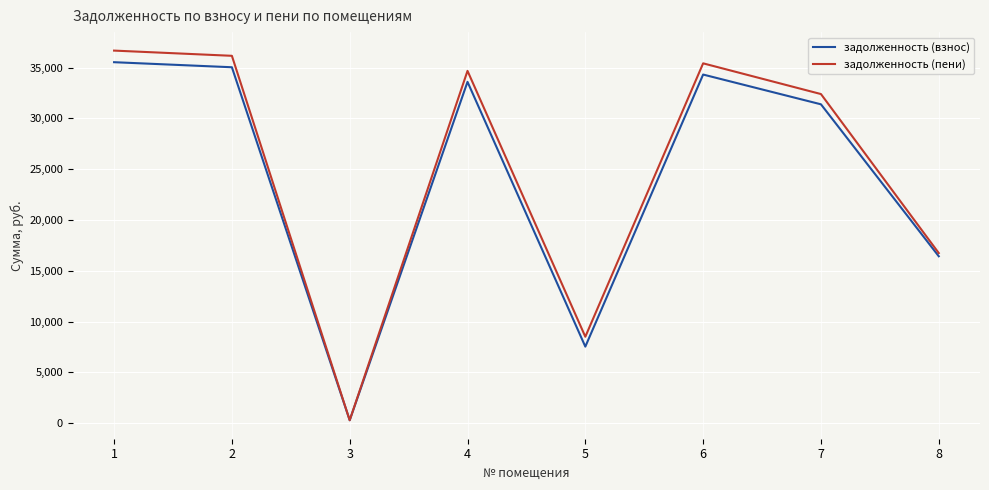

At how many categories does at least one series exceed 25298?

5